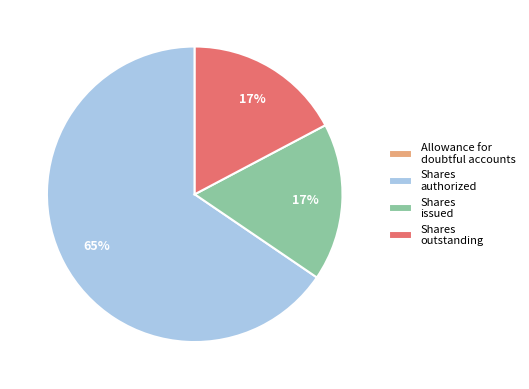

Is the sum of Shares outstanding and Shares authorized greater than half?

Yes